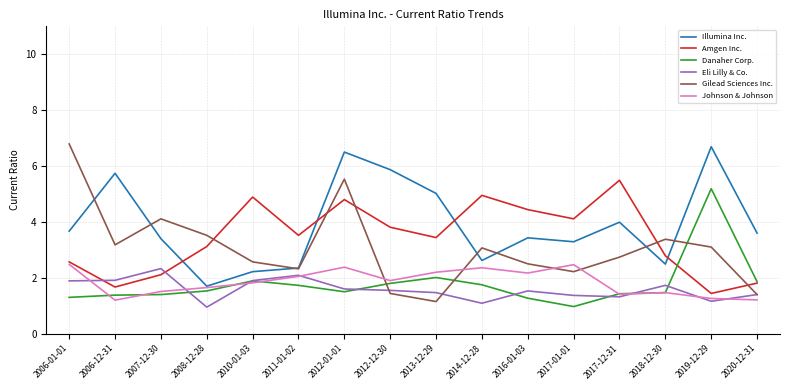

True or false: Gilead Sciences Inc. and Amgen Inc. cross at least once.

True